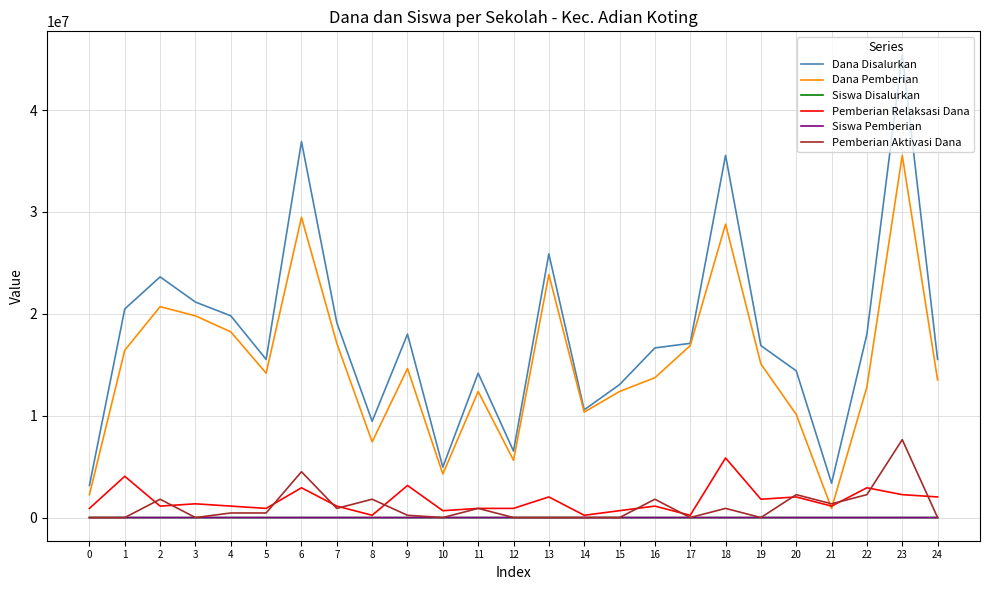

Where does the Dana Pemberian series first go above 14175000?

1